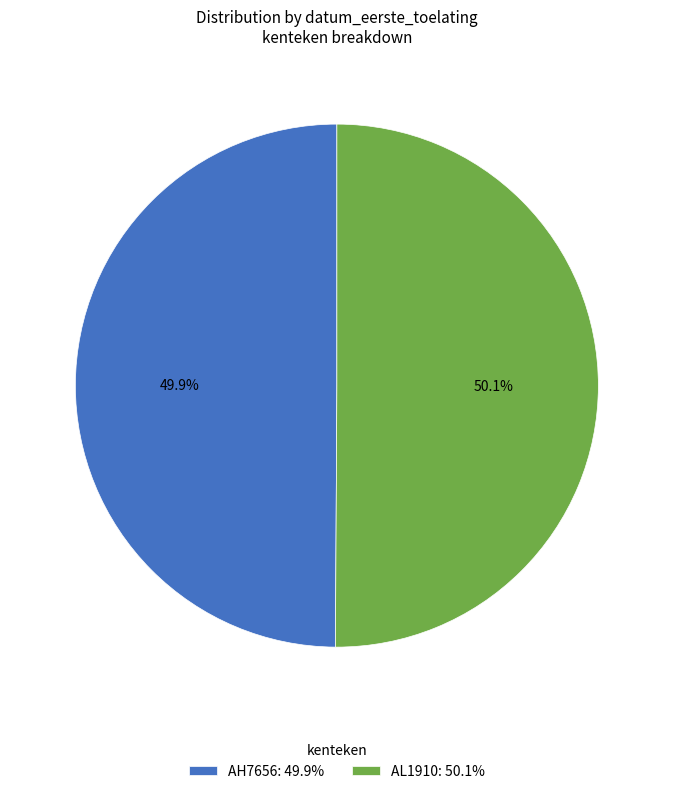

What is the ratio of the value at AL1910 to the value at AH7656?

1.0